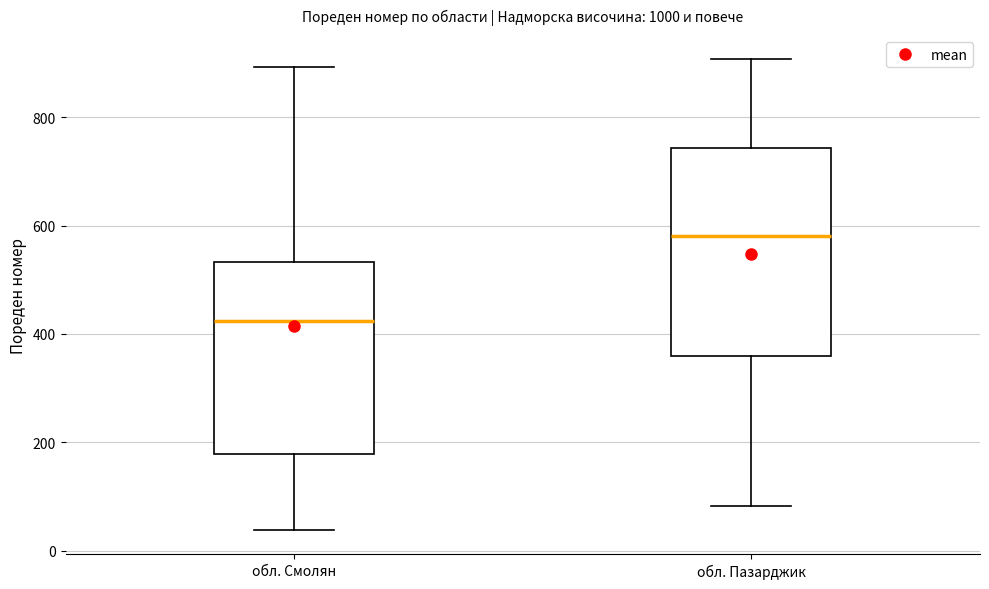

Reading left to right, read every box against the y-axis: the position of its median line, the range the box covers, and the ends of its whiskers. The values are not printed on the chart, so give them approximately, as read against the axis.

обл. Смолян: median 420, box 180 to 540, whiskers 40 to 900
обл. Пазарджик: median 580, box 360 to 740, whiskers 80 to 900